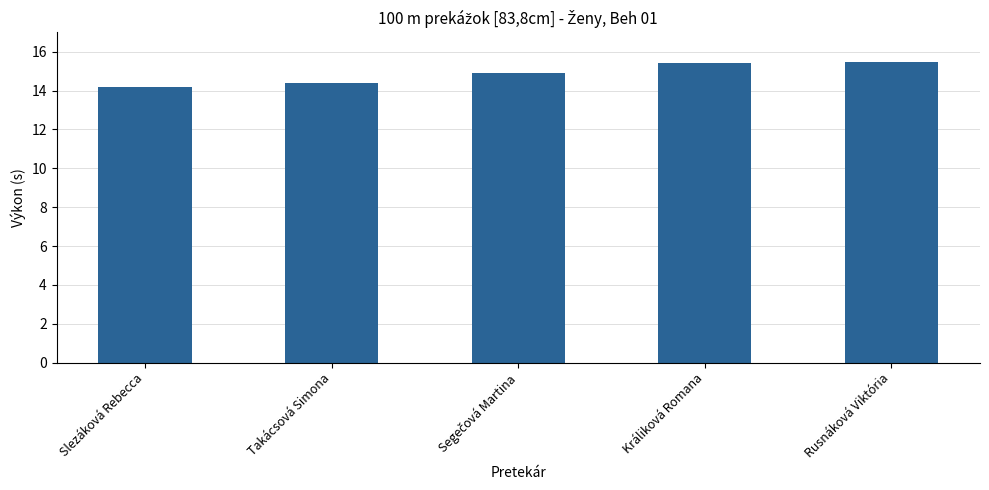

What is the change in value from Takácsová Simona to Králiková Romana?

+1.0